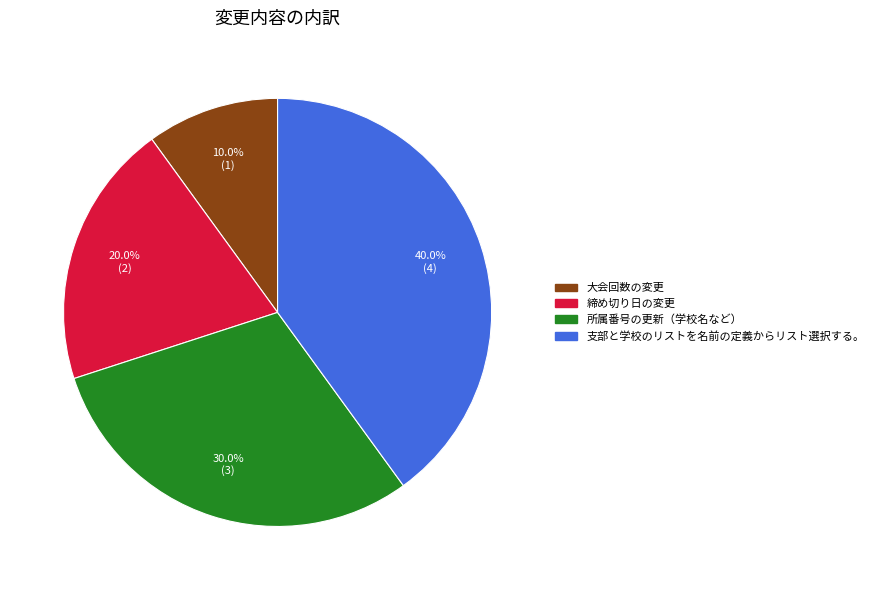

True or false: 大会回数の変更 accounts for 10% of the total.

True